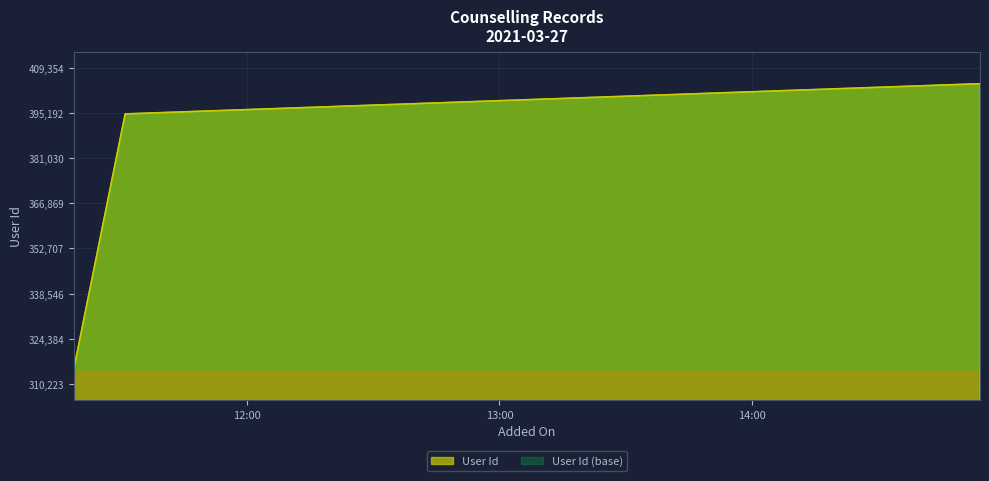

Count the values in the range 315223 to 404354.

3